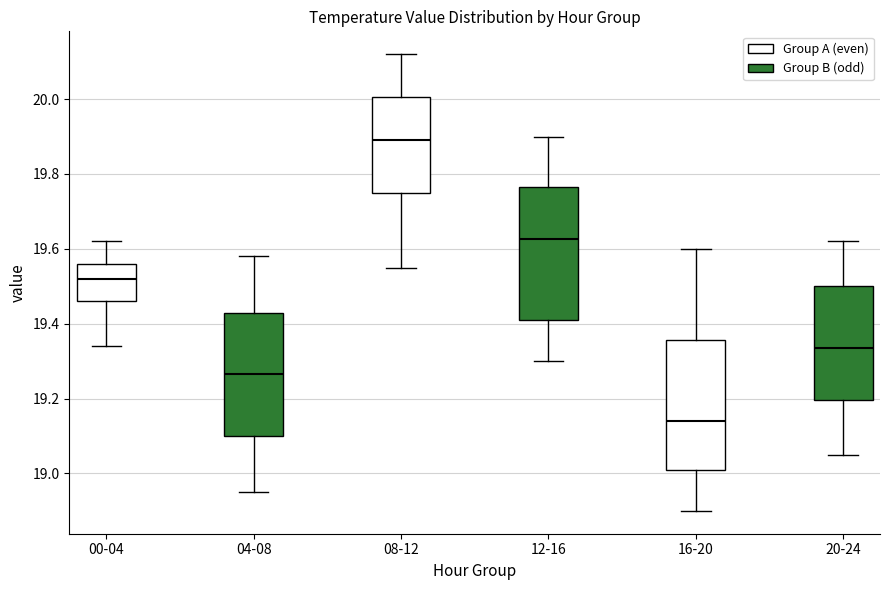

Which box has the highest median line?

08-12